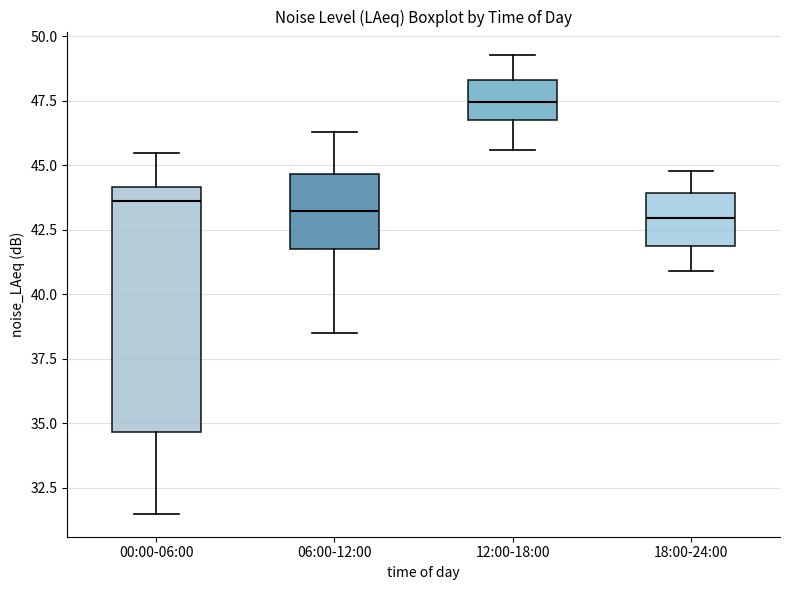

Comparing the boxes themselves (not the whiskers), which one is the tallest?

00:00-06:00